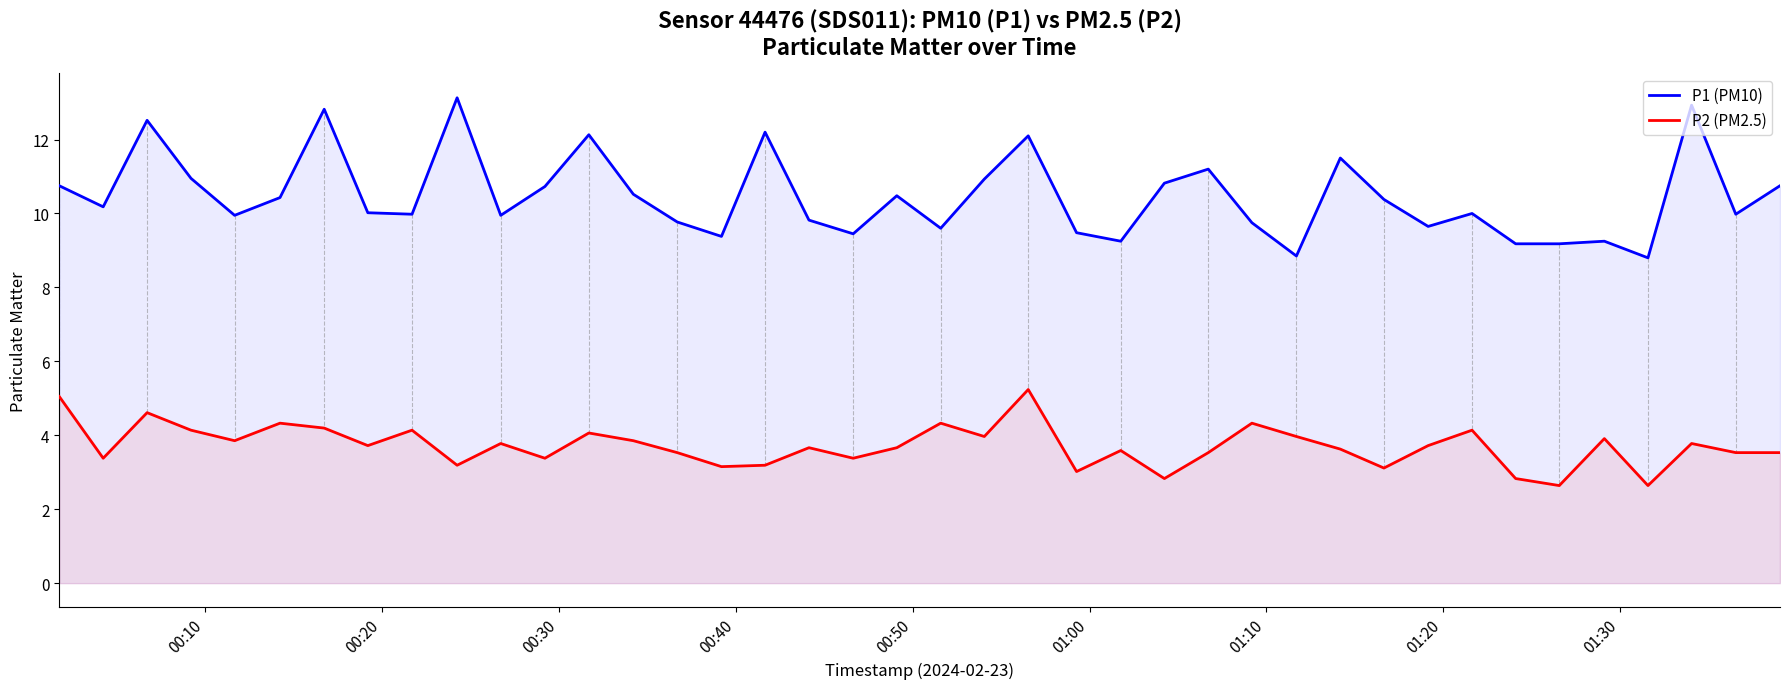

Which series has the largest total across all categories?

P1 (PM10)